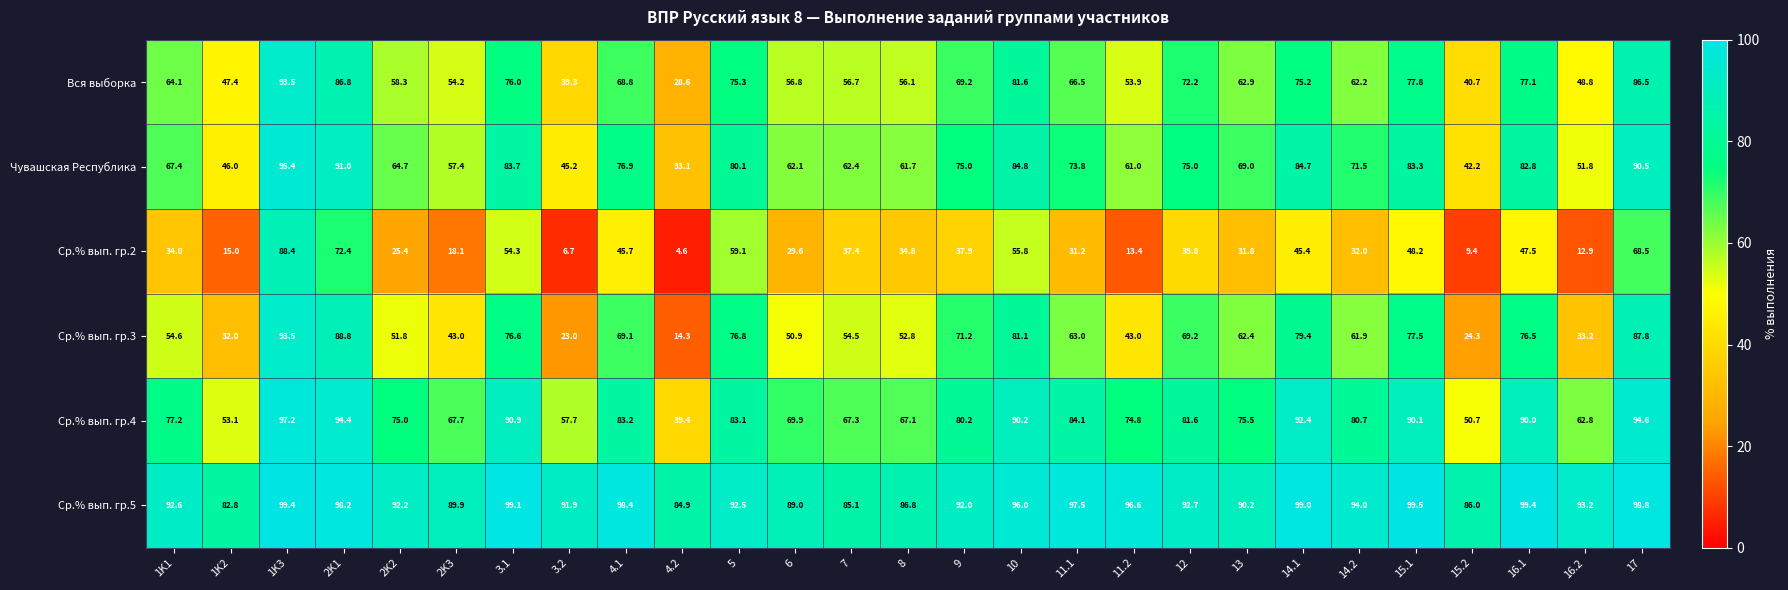

What is the sum of the Ср.% вып. гр.2 values at 12 and 14.2?

71.8